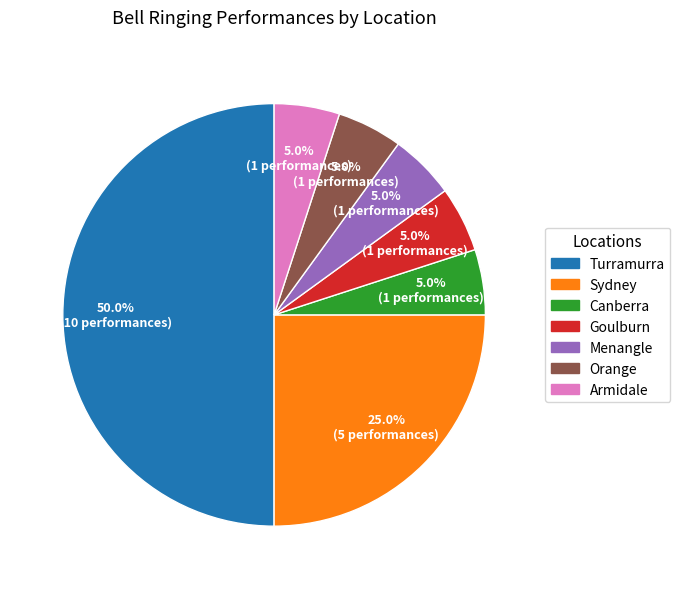

Combined, do Sydney and Armidale account for over 50%?

No